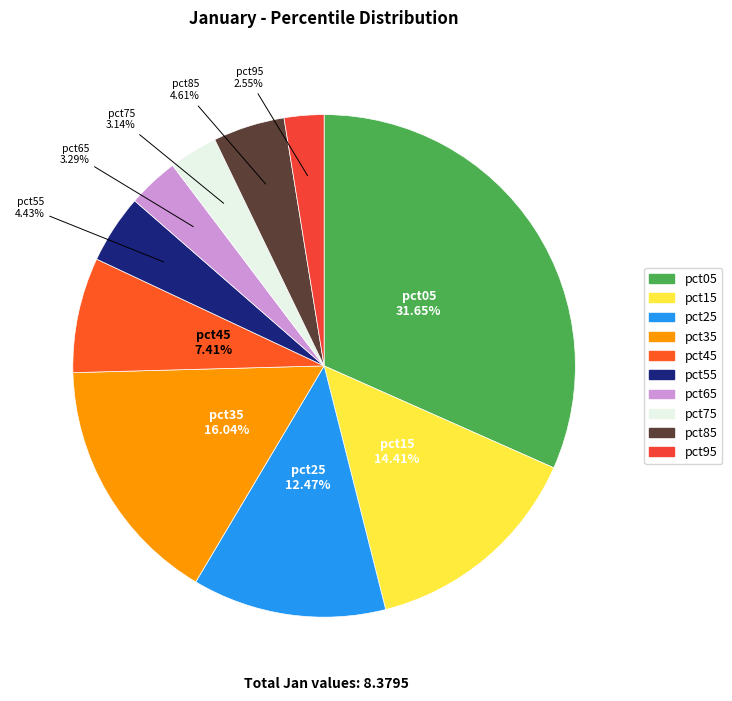

To the nearest percent, what is the difference between the pct05 and pct65 slice percentages?

28%